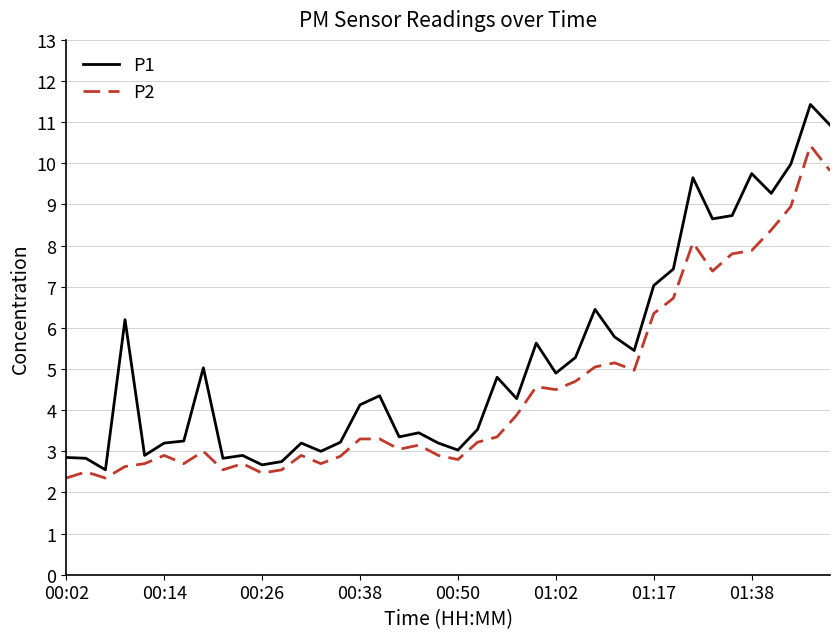

What is the lowest value of the P2 series?

2.4